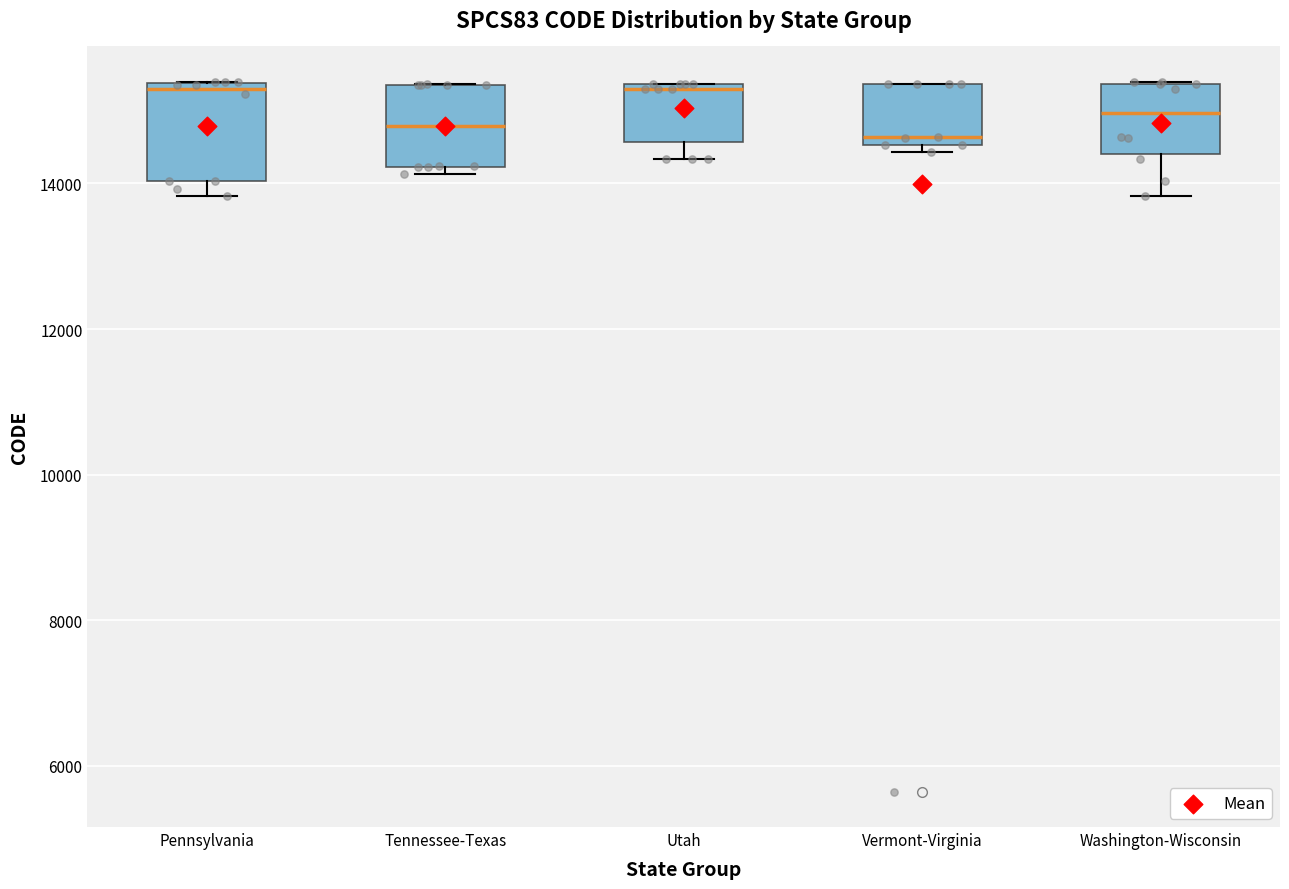

Where is the upper edge of the box for Tennessee-Texas on the y-axis? The values are not printed on the chart, so give them approximately, as read against the axis.

15400